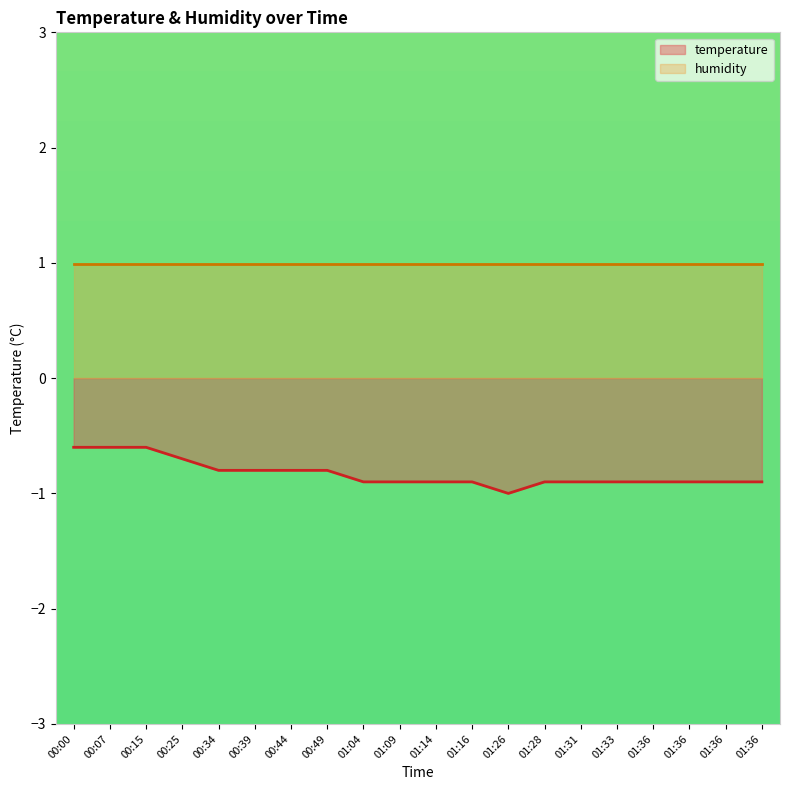

What is the sum of the values at 01:33 and 01:36?

-1.8